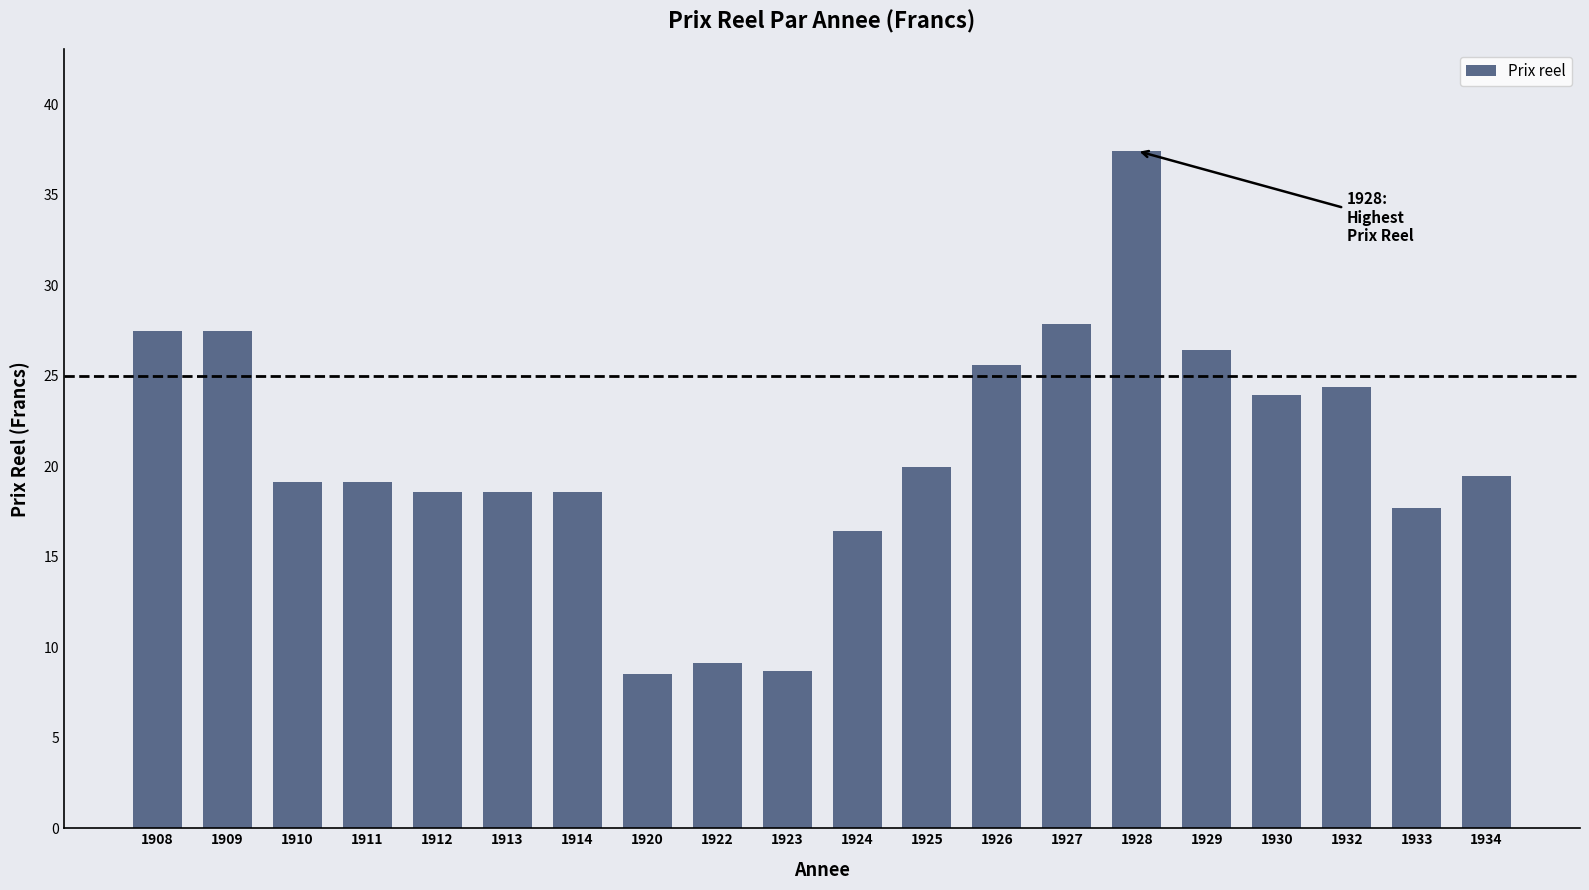

Count the number of categories in the chart.

20